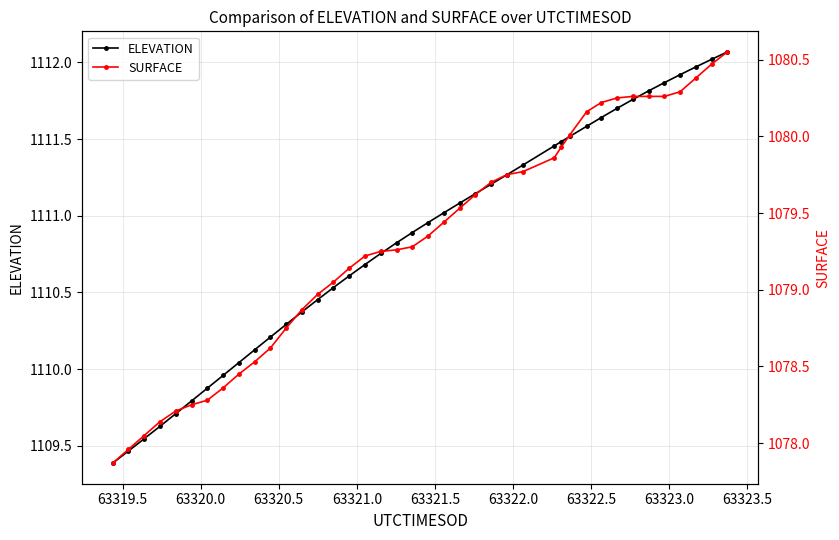

What is the value of the ELEVATION point at the 6th from the left?

1109.8